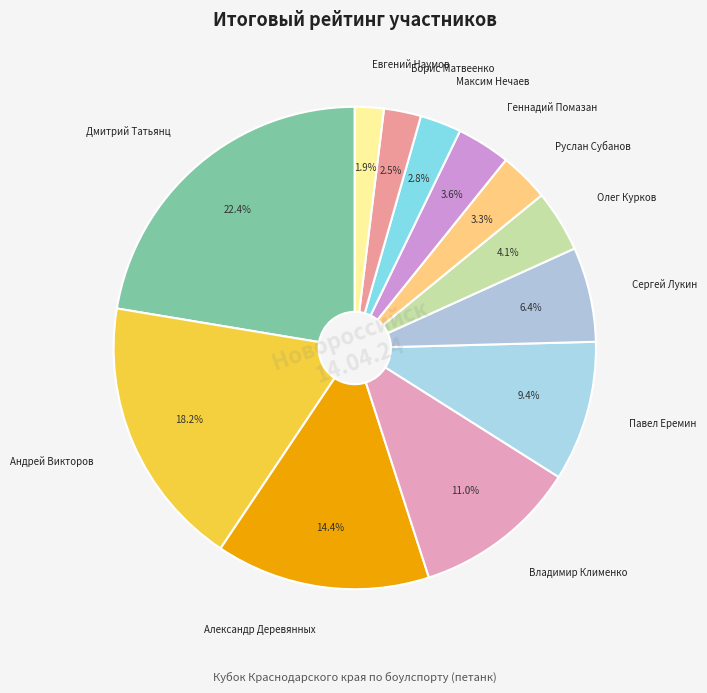

Rank the categories by value from highest to lowest.

Дмитрий Татьянц, Андрей Викторов, Александр Деревянных, Владимир Клименко, Павел Еремин, Сергей Лукин, Олег Курков, Геннадий Помазан, Руслан Субанов, Максим Нечаев, Борис Матвеенко, Евгений Наумов